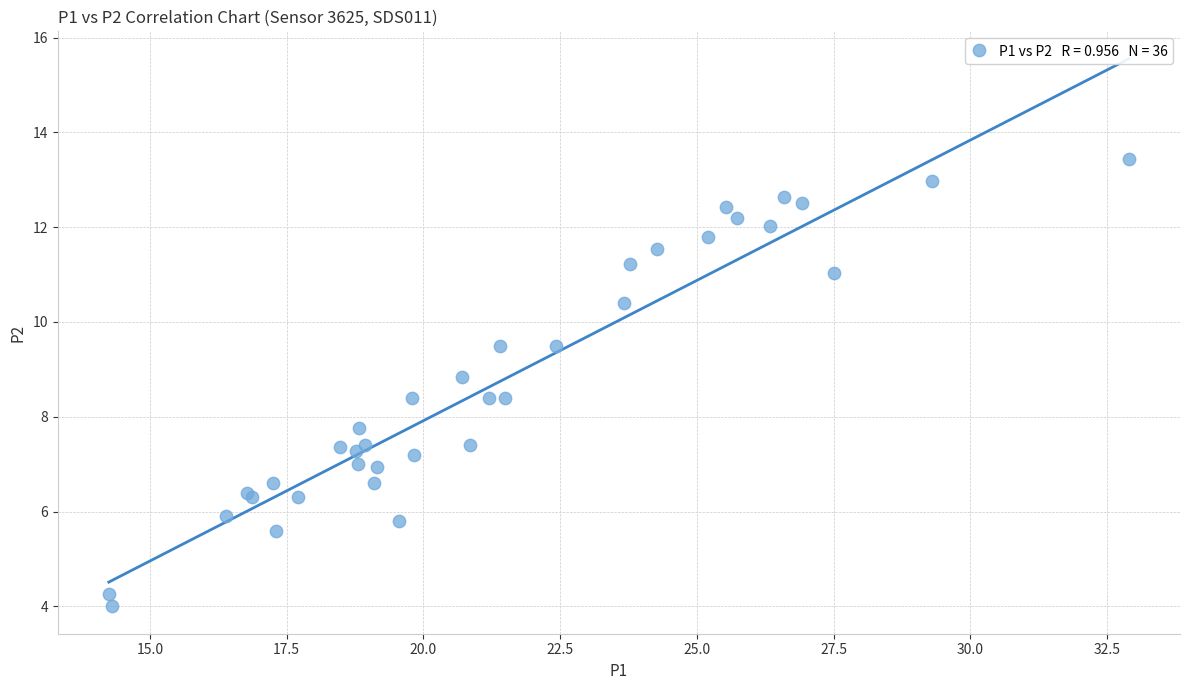

What Y value in the scatter plot is closest to 8?

7.8